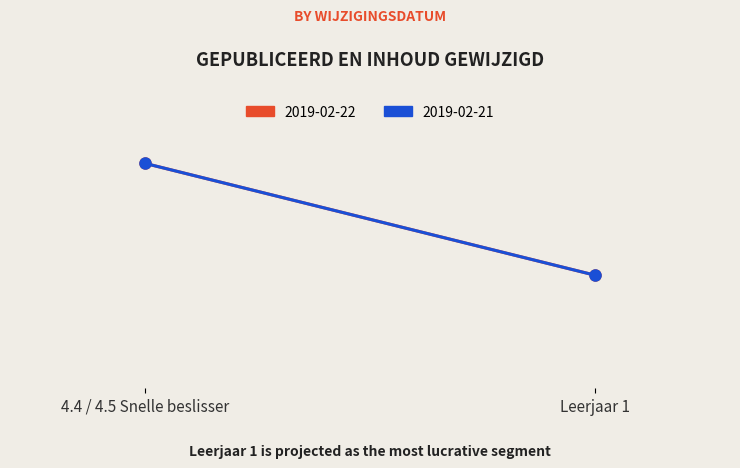

Rank the series at 4.4 / 4.5 Snelle beslisser from highest to lowest value.

2019-02-22, 2019-02-21